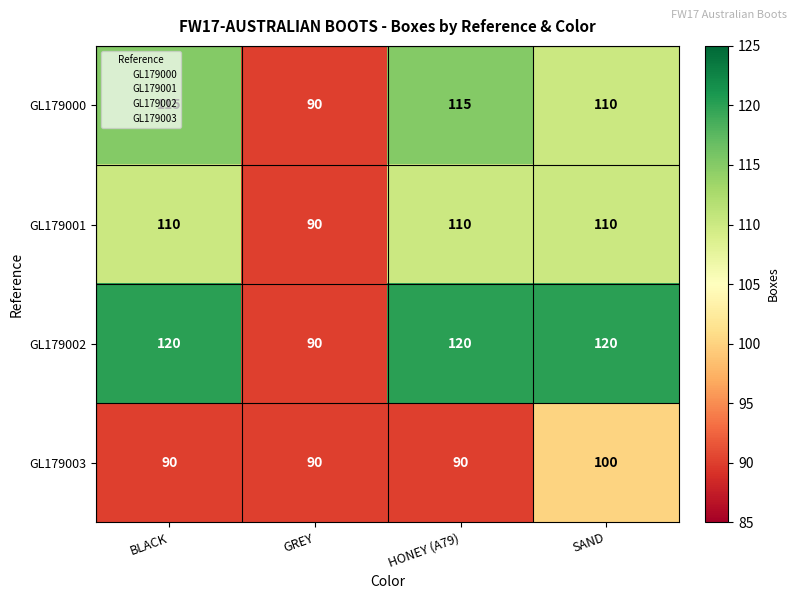

At how many categories does at least one series exceed 108?

3